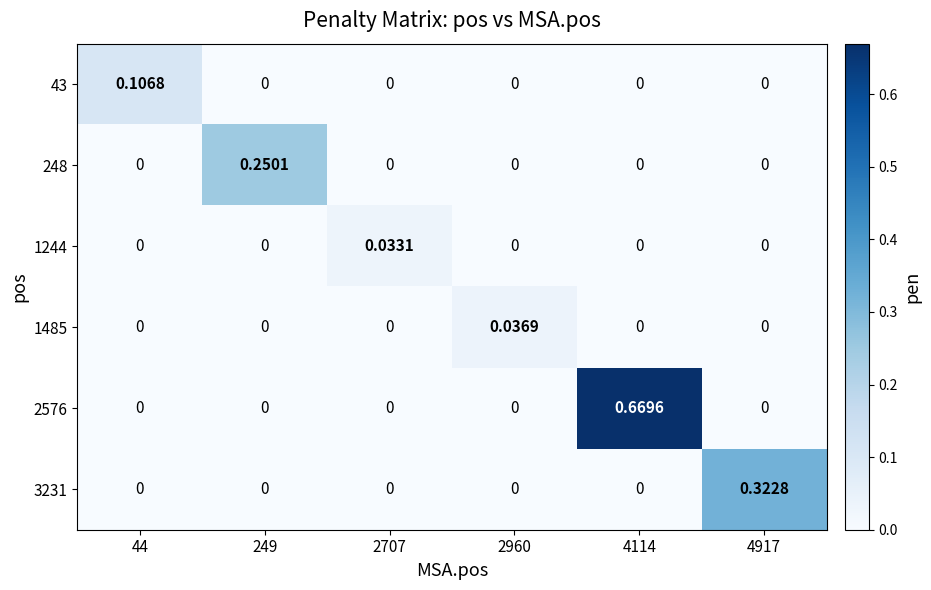

How many categories are shown in the chart?

6